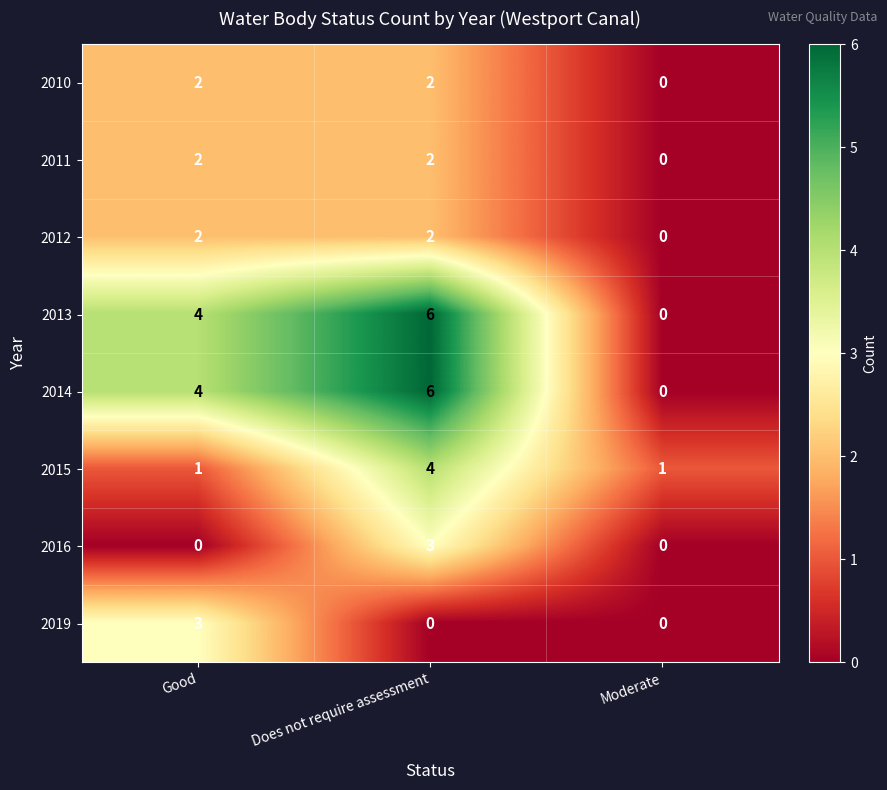

Which category has the highest value across all series?

Does not require assessment